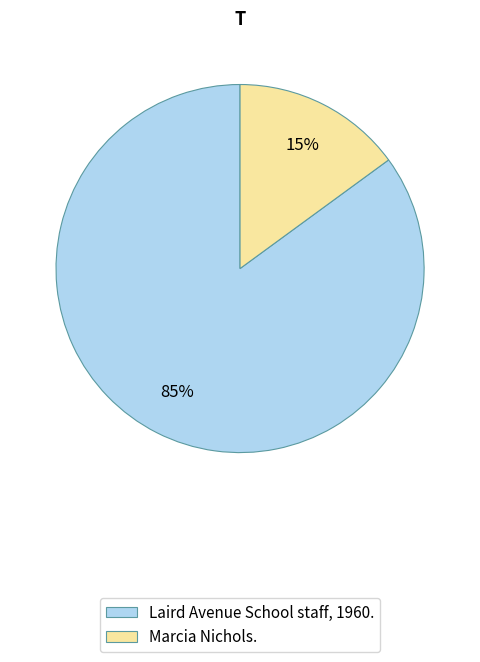

How many segments does this pie chart have?

2